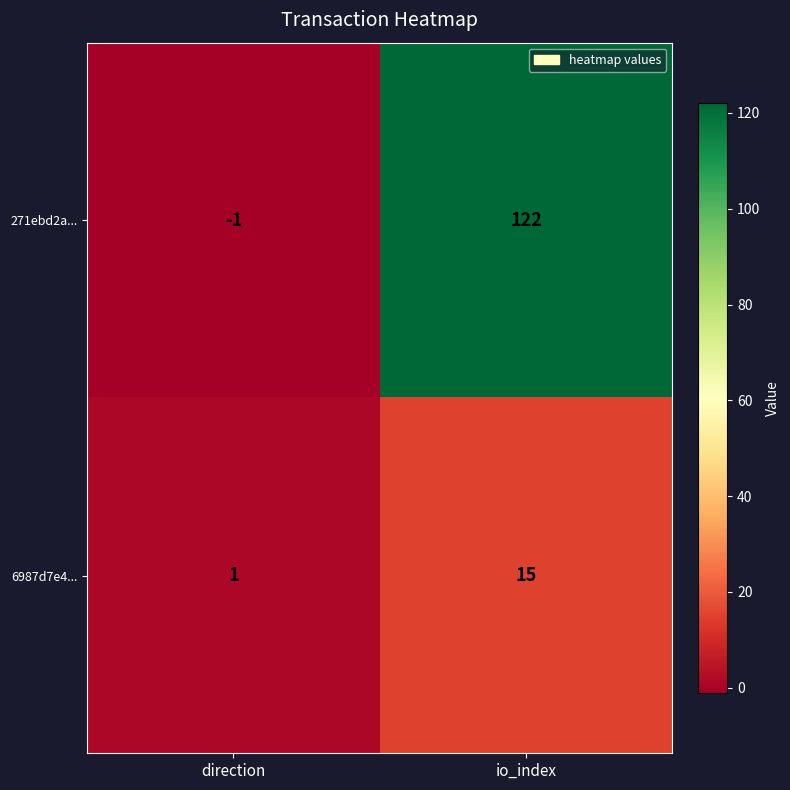

What is the difference between the highest and lowest values at direction?

2